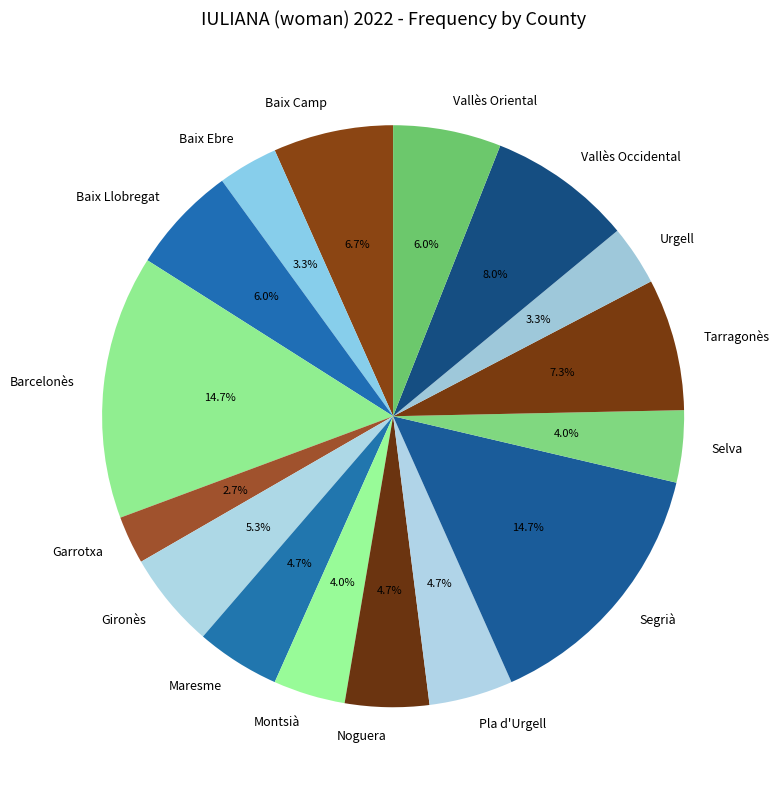

How many slices are in this pie chart?

16